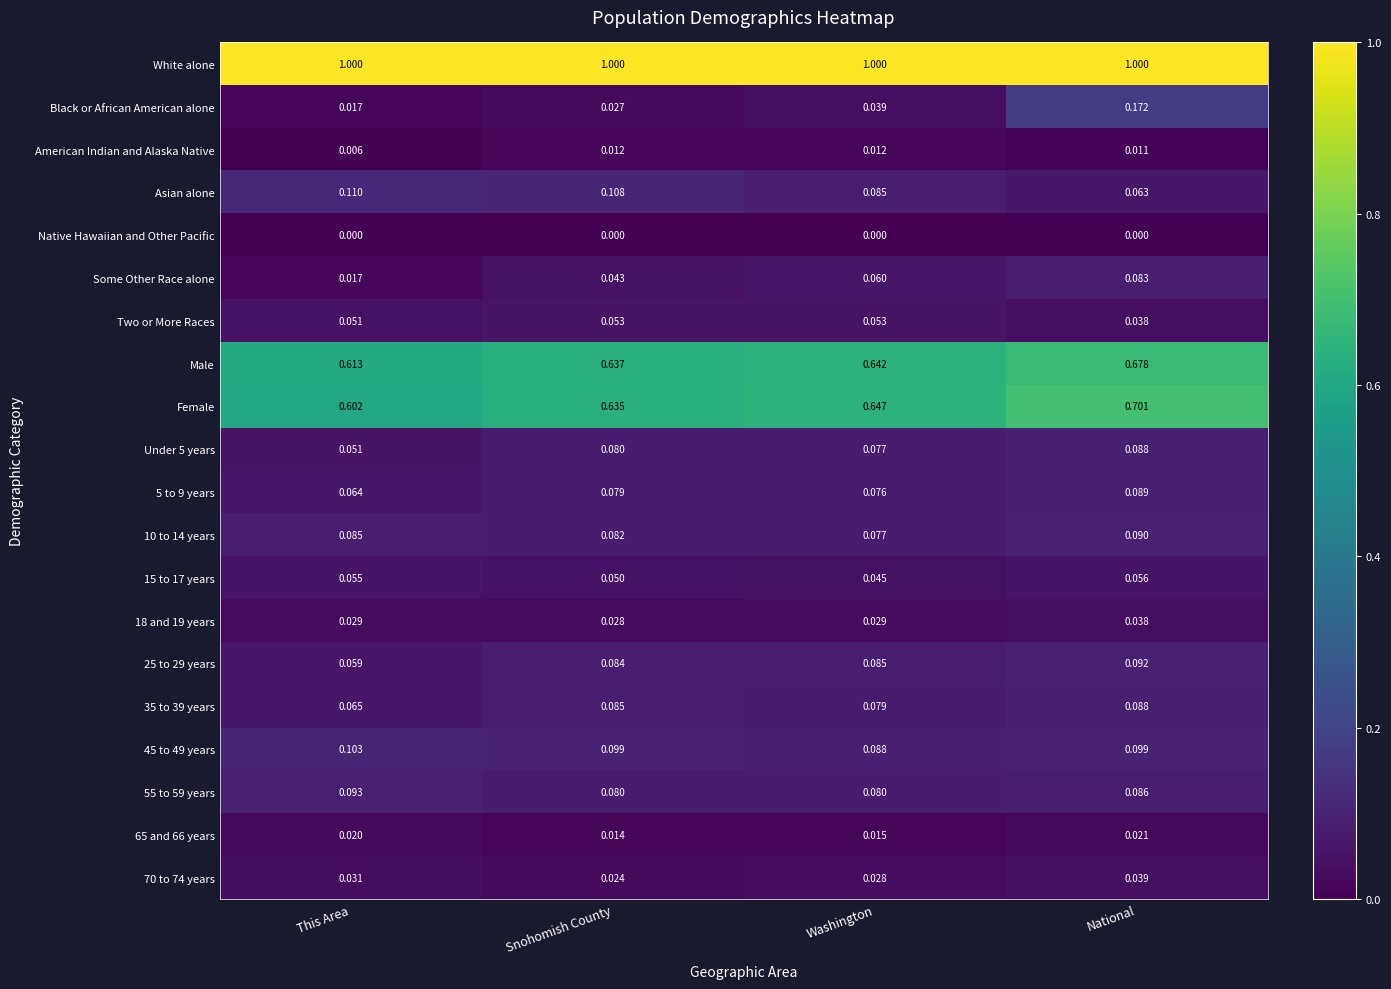

Which series has the largest total across all categories?

White alone